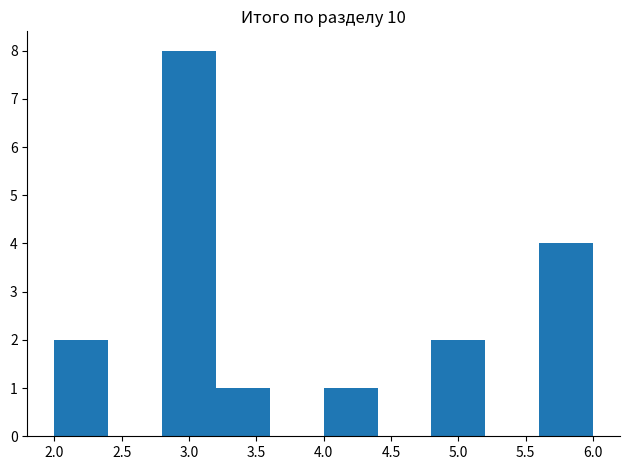

What is the height of the bar covering 2.0 to 2.4 on the x-axis? The values are not printed on the chart, so give them approximately, as read against the axis.

2